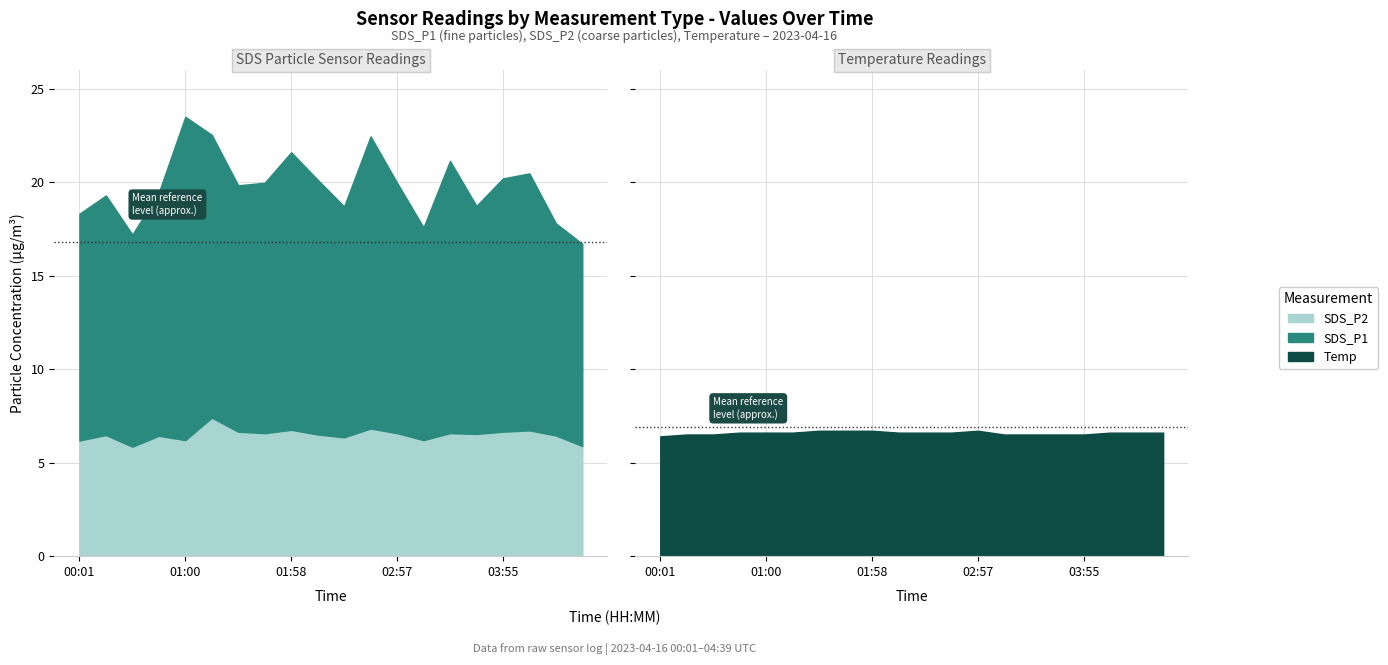

What is the label of the 7th point from the right?

03:11